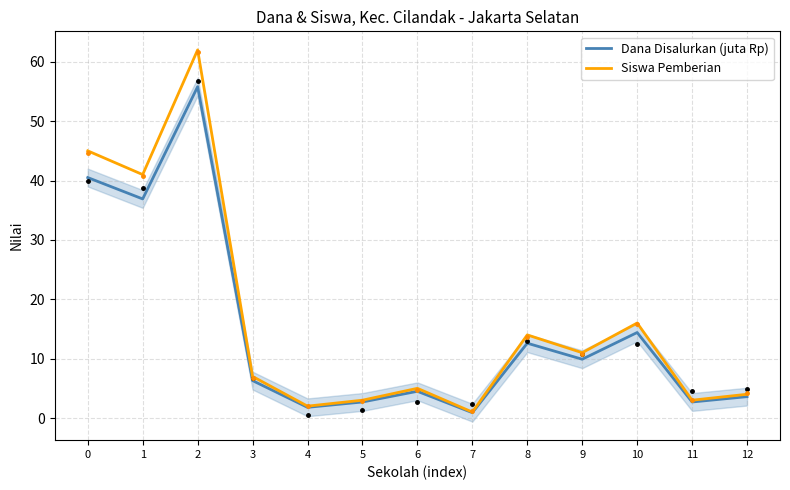

Rank the categories by Siswa Pemberian value from highest to lowest.

2, 0, 1, 10, 8, 9, 3, 6, 12, 5, 11, 4, 7